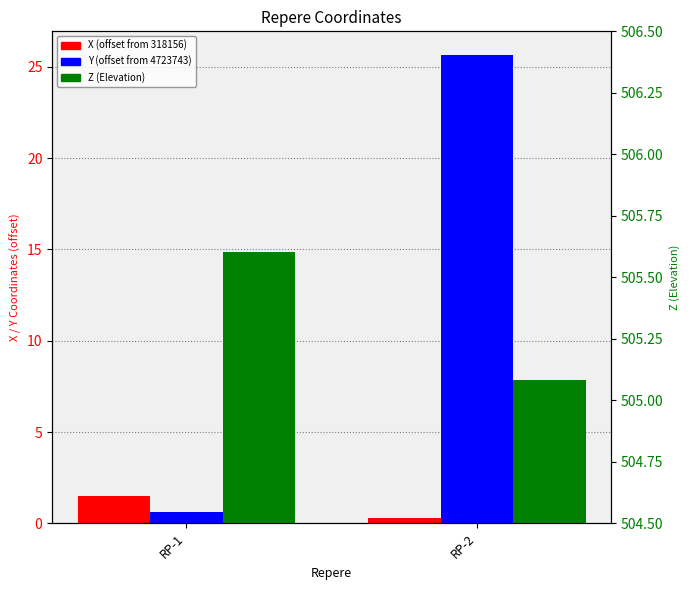

What is the difference between the maximum and minimum values in the Y (offset from 4723743) series?

25.0